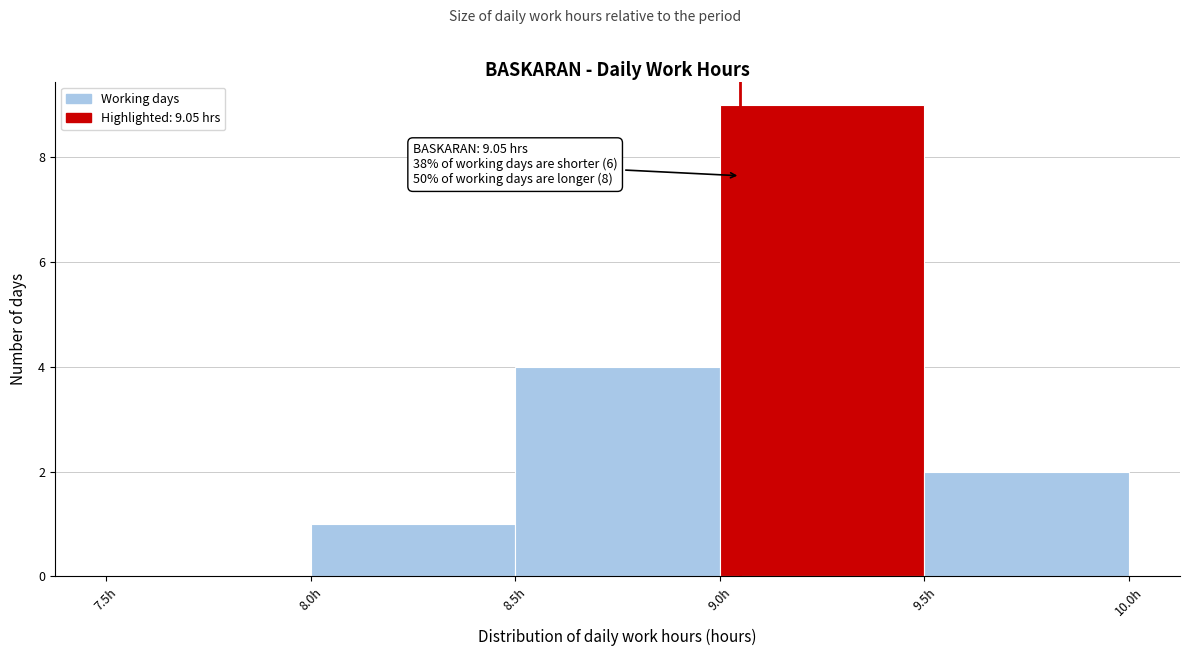

Which range on the x-axis has the tallest bar?

9.0 to 9.5